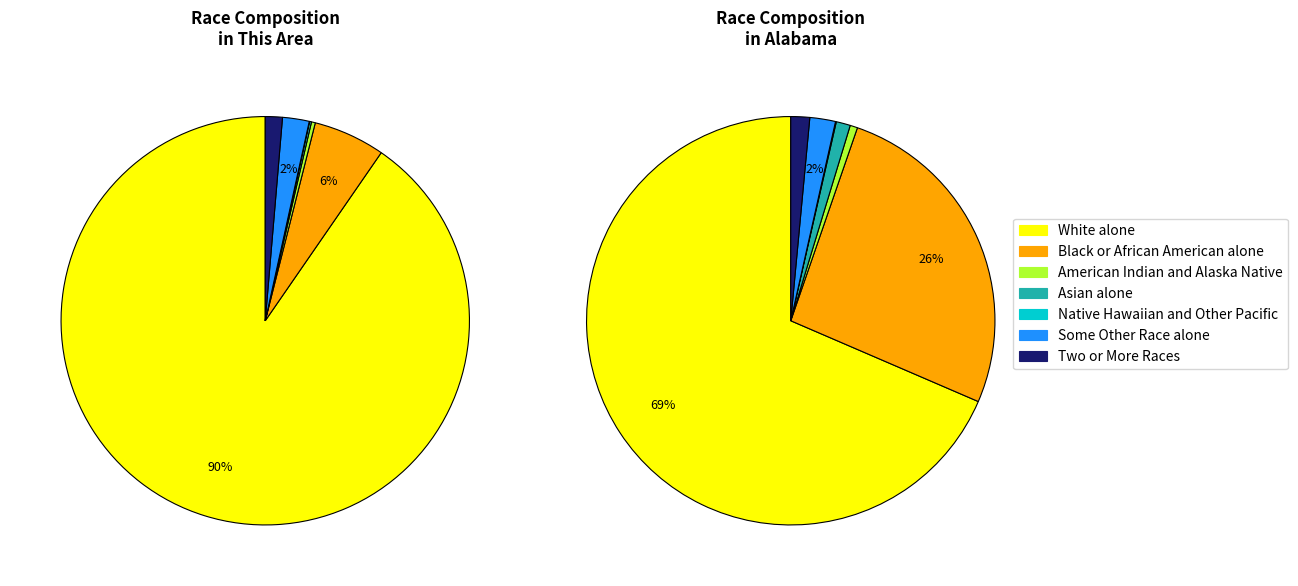

What is the ratio of the value at Some Other Race alone to the value at Asian alone?

13.8